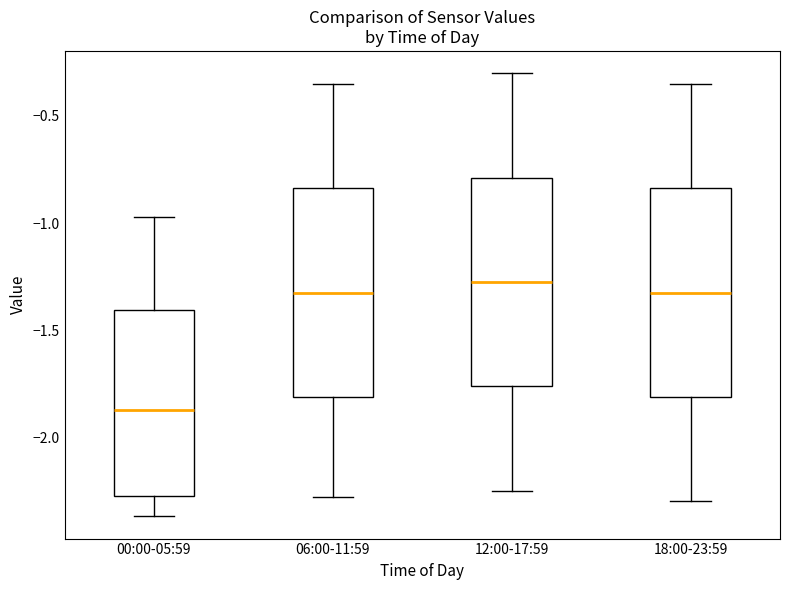

Reading left to right, read every box against the y-axis: the position of its median line, the range the box covers, and the ends of its whiskers. The values are not printed on the chart, so give them approximately, as read against the axis.

00:00-05:59: median -1.85, box -2.25 to -1.40, whiskers -2.35 to -0.95
06:00-11:59: median -1.30, box -1.80 to -0.85, whiskers -2.30 to -0.35
12:00-17:59: median -1.25, box -1.75 to -0.80, whiskers -2.25 to -0.30
18:00-23:59: median -1.30, box -1.80 to -0.85, whiskers -2.30 to -0.35